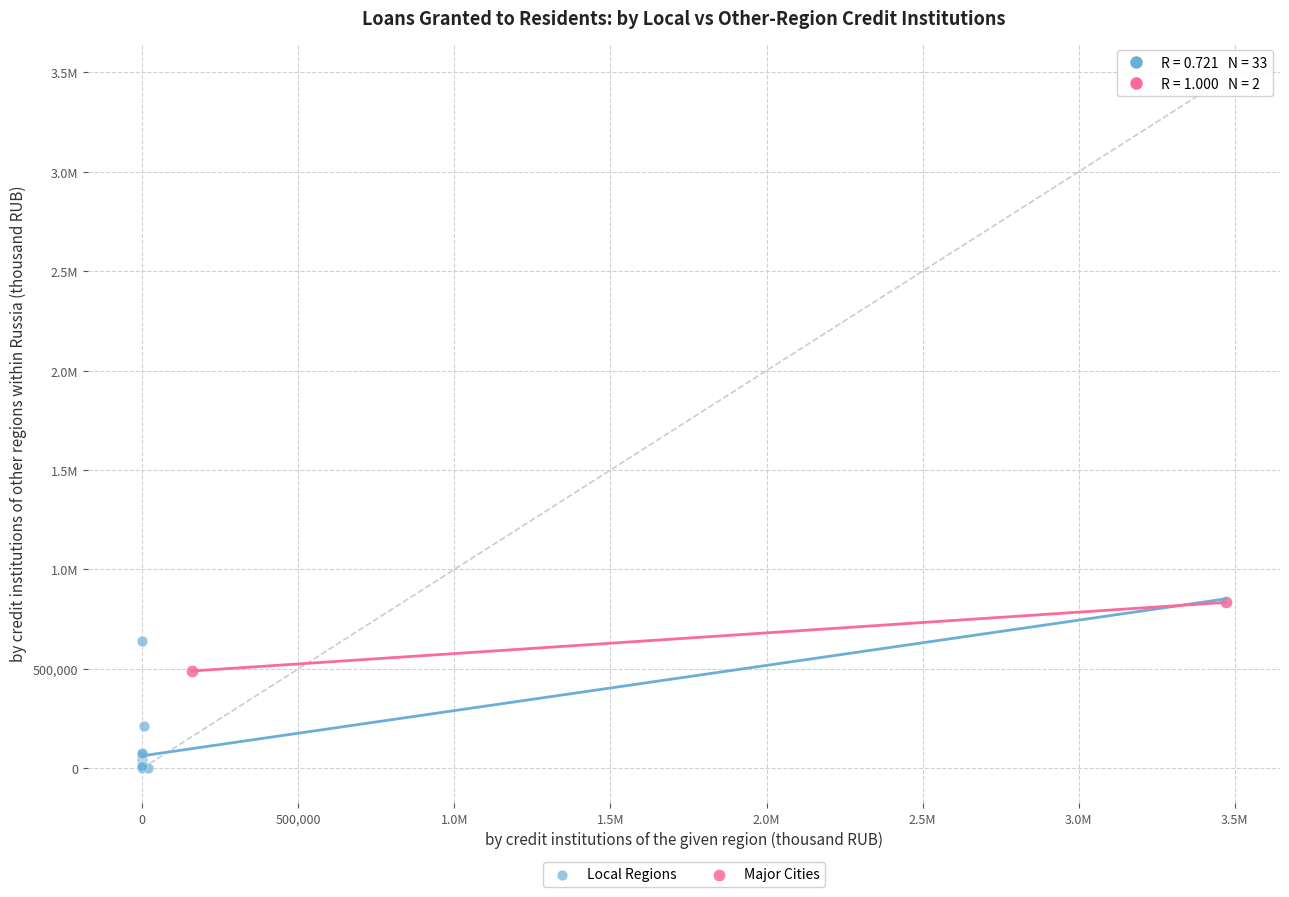

What are all the series names shown in the legend?

Local Regions, Major Cities